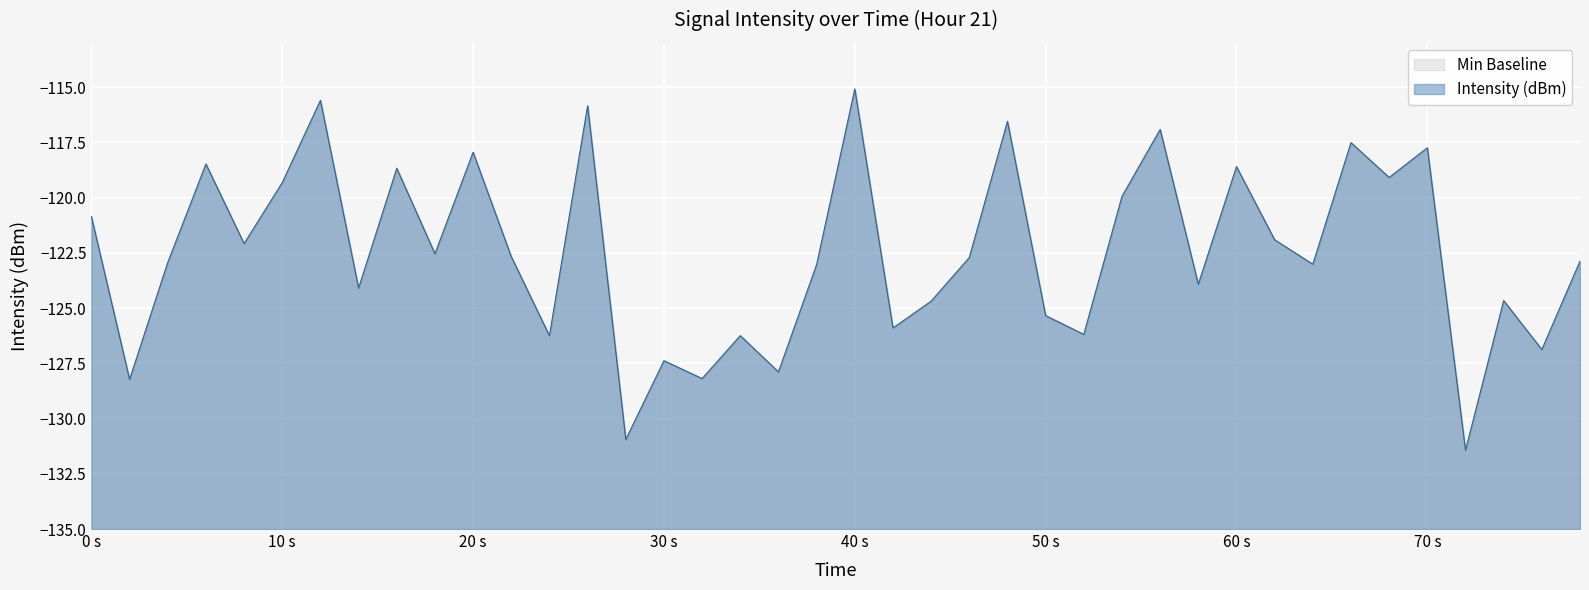

How many lines are shown in the chart?

2